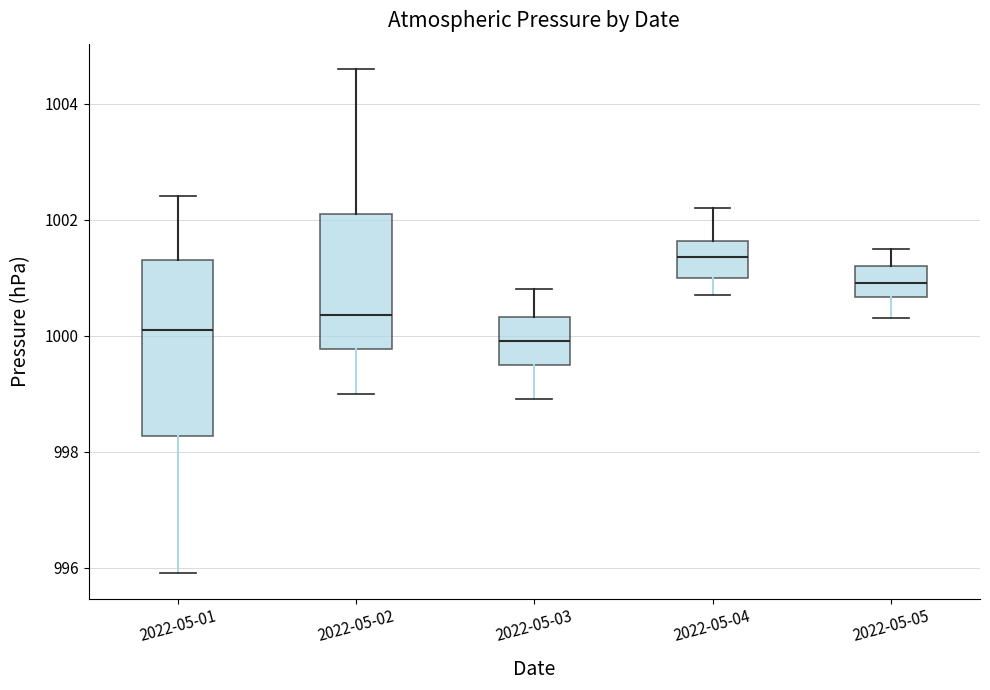

Which box's median line is the highest?

2022-05-04